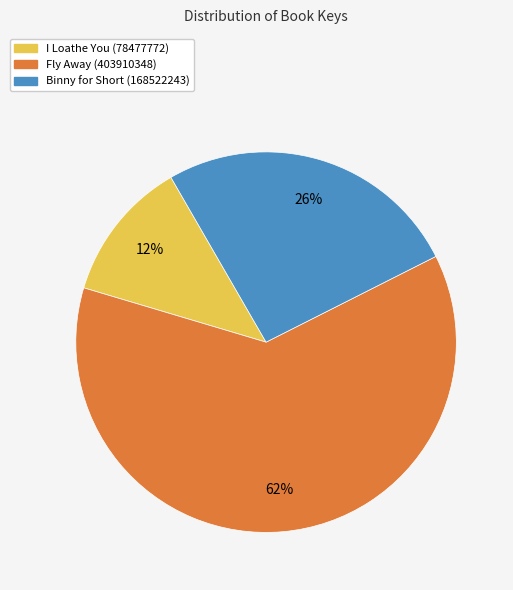

Which category accounts for the majority?

Fly Away (403910348)